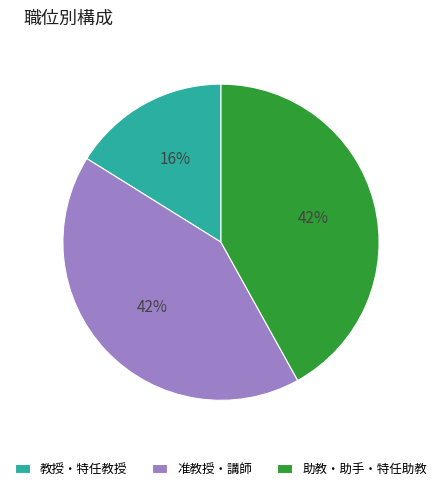

The 教授・特任教授 slice represents 3% of the pie. True or false?

False